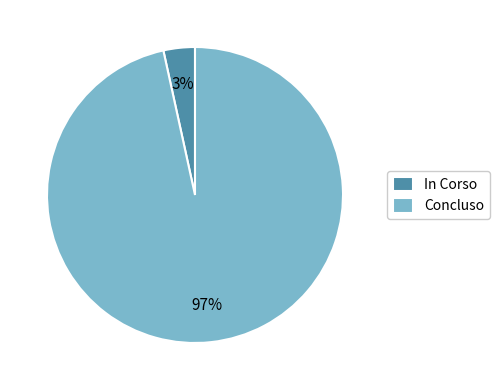

What is the smallest slice in the pie chart?

In Corso